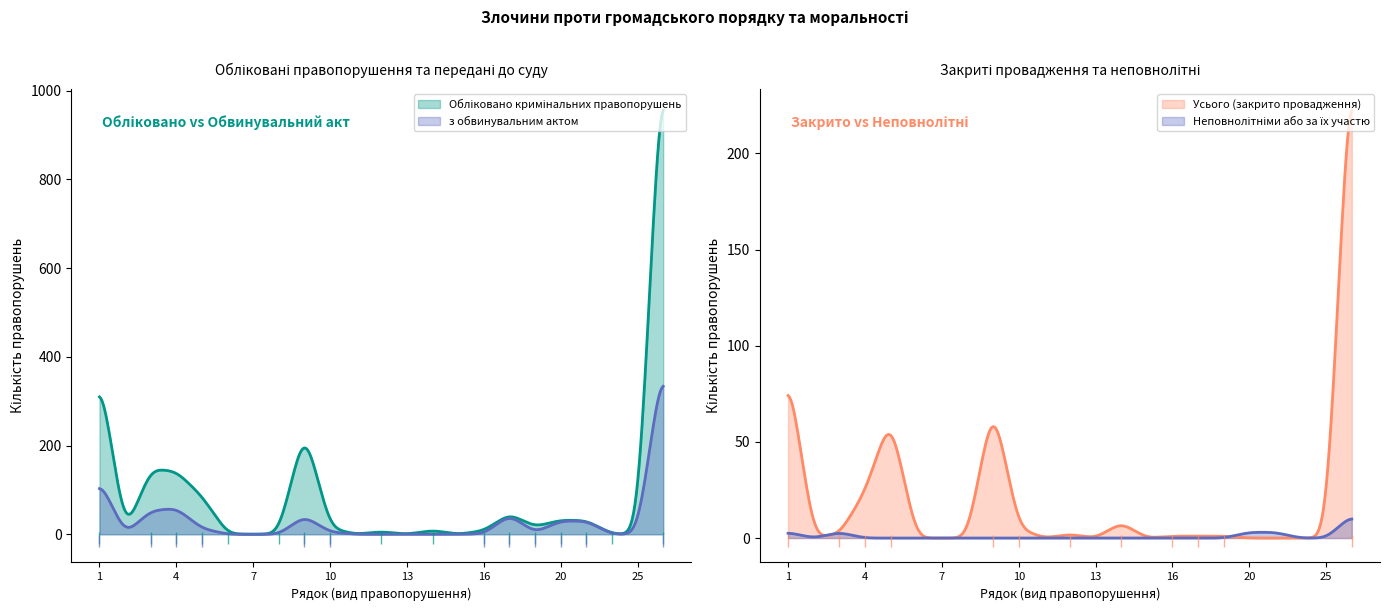

Which series has the largest range (max minus min)?

Обліковано кримінальних правопорушень